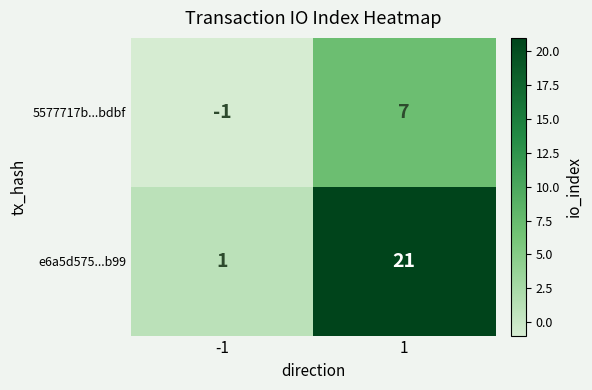

Reading left to right, extract all data points from this chart.

5577717b...bdbf: -1=-1	1=7
e6a5d575...b99: -1=1	1=21